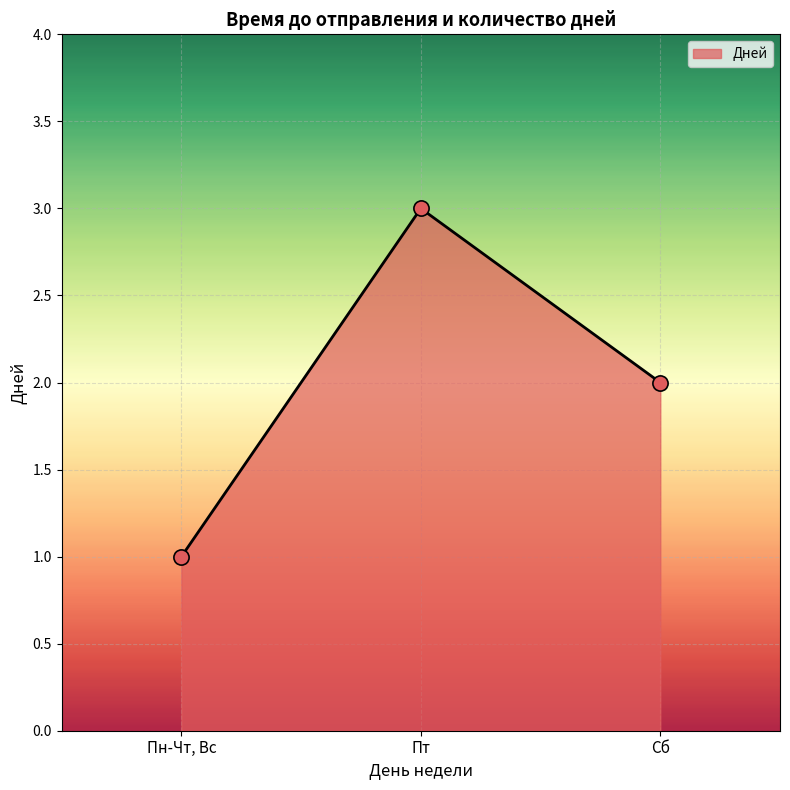

Approximately how many times larger is the value at Сб compared to Пт?

0.7